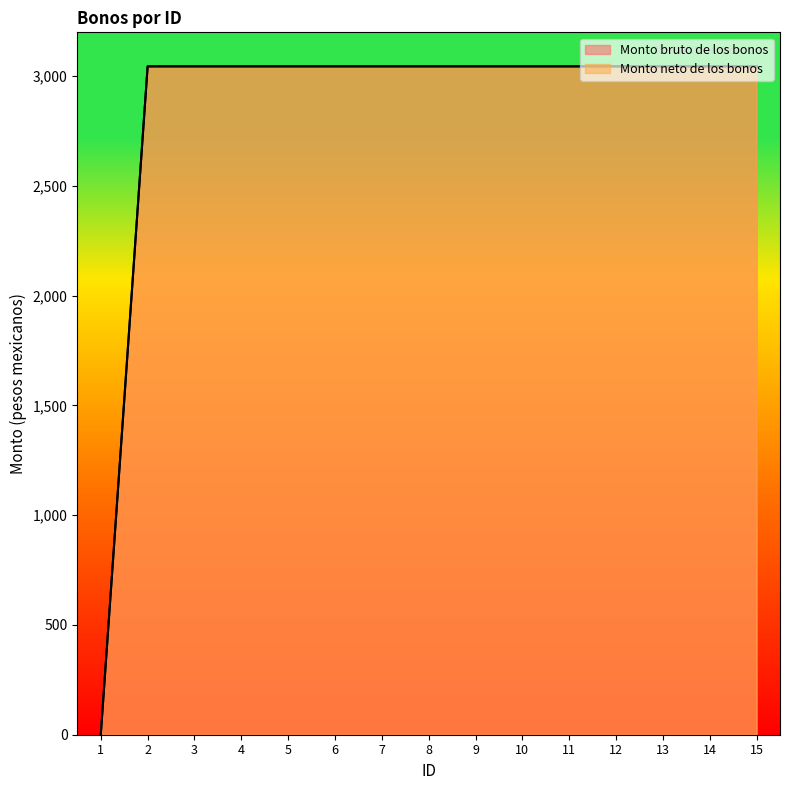

True or false: Monto neto de los bonos and Monto bruto de los bonos cross at least once.

False